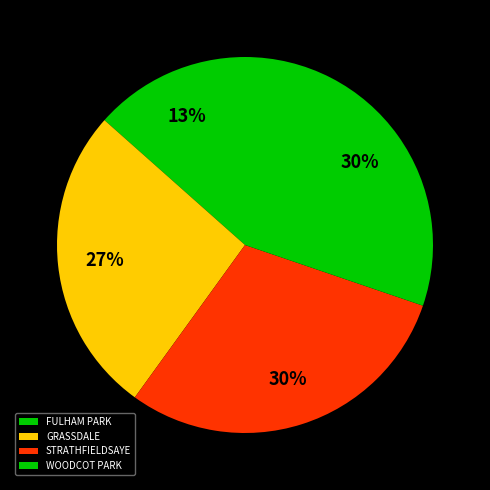

How many slices are in this pie chart?

4